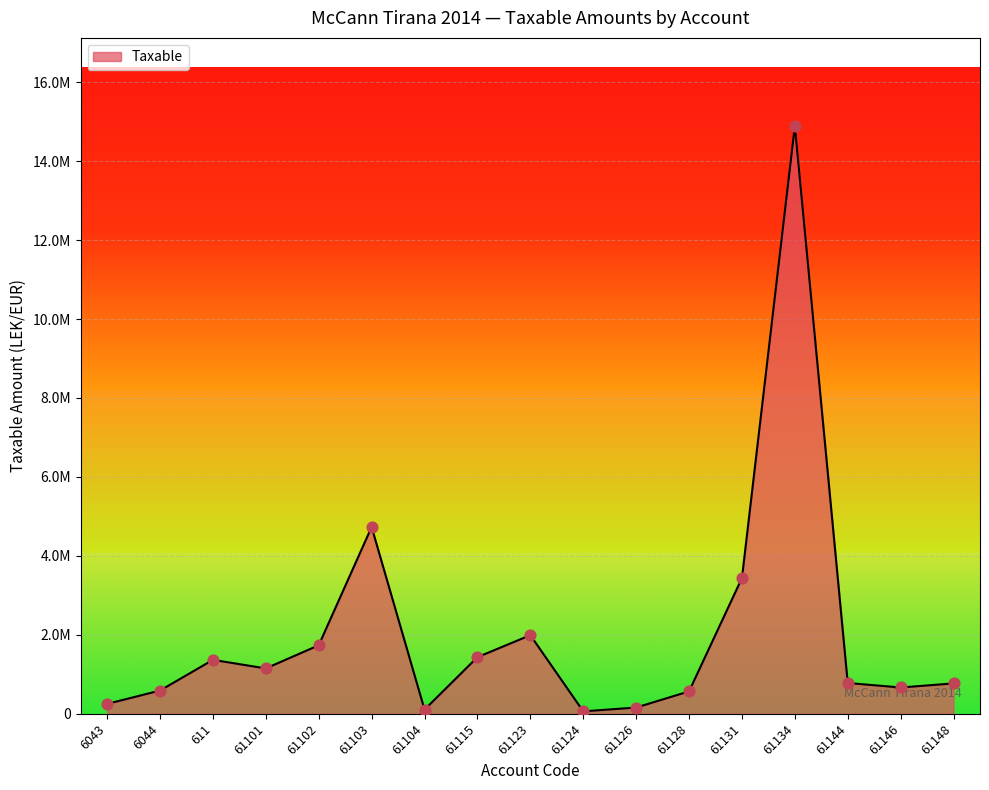

What is the change in value from 61131 to 61144?

-2658346.4